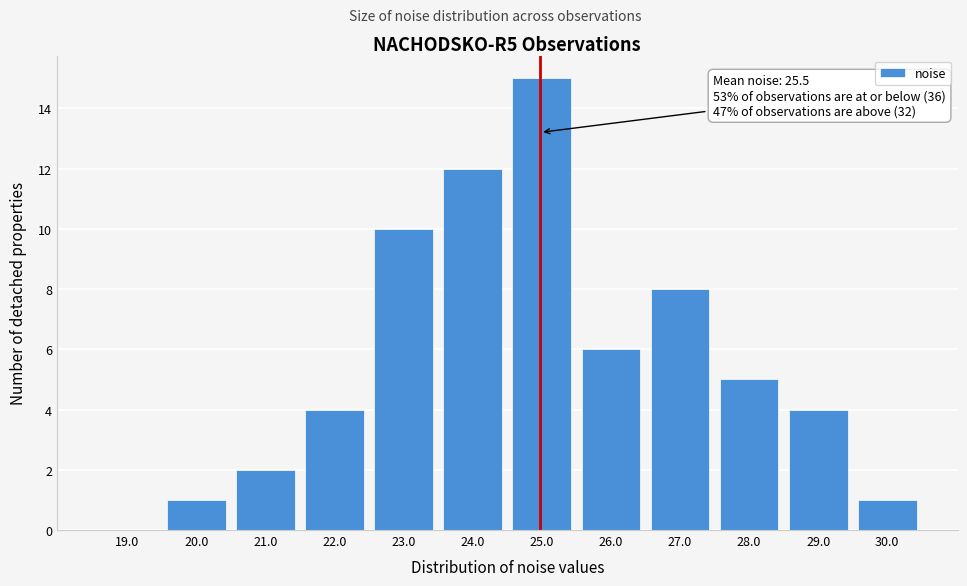

Reading left to right, transcribe all the data shown in this chart.

19.0=0	20.0=1	21.0=2	22.0=4	23.0=10	24.0=12	25.0=15	26.0=6	27.0=8	28.0=5	29.0=4	30.0=1